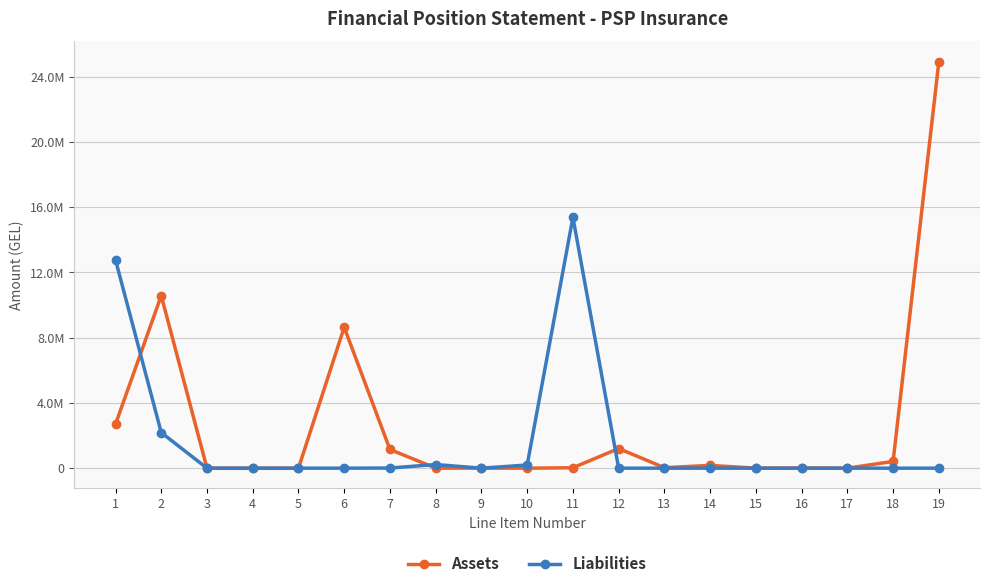

What is the sum of all Assets values?

49826284.1